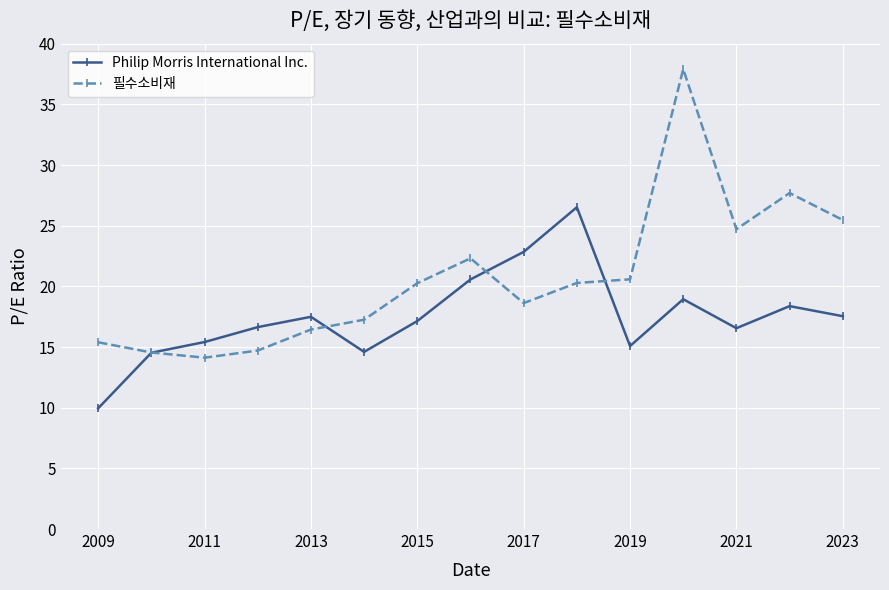

Which series has the largest range (max minus min)?

필수소비재